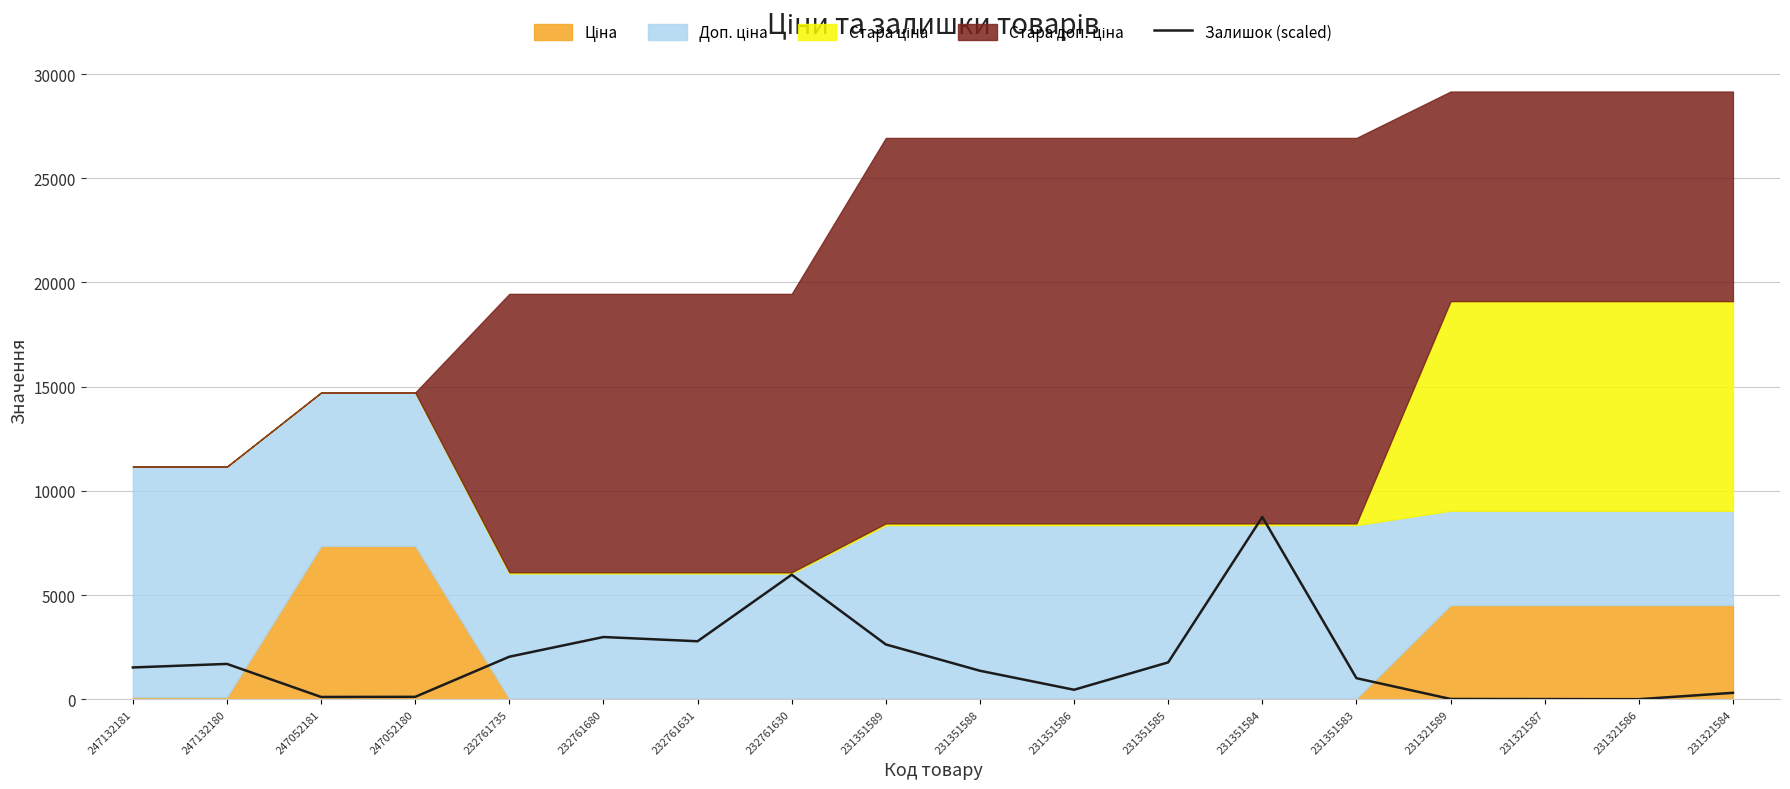

How many lines are shown in the chart?

1